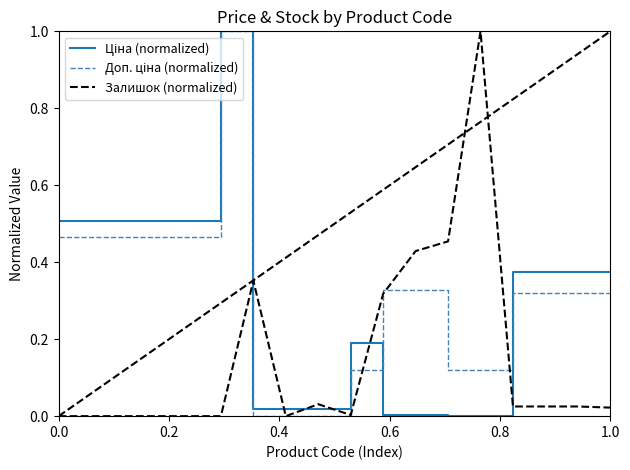

What is the maximum value shown in the chart?

1.0